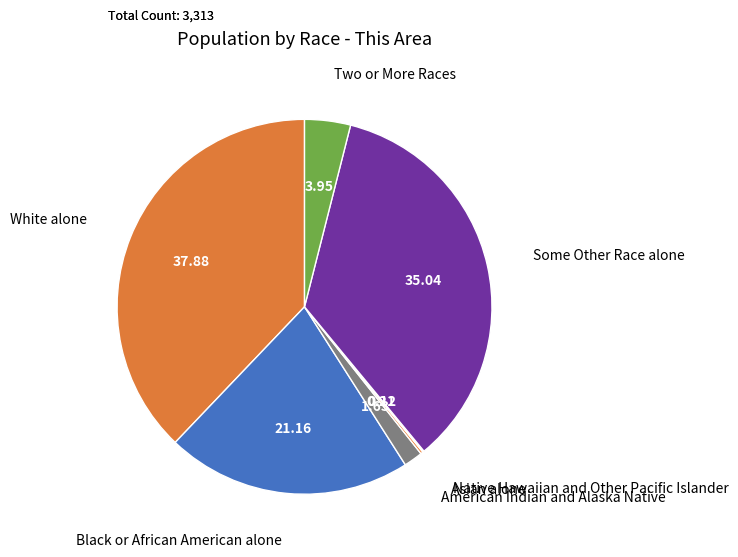

Is American Indian and Alaska Native the majority of the pie?

No